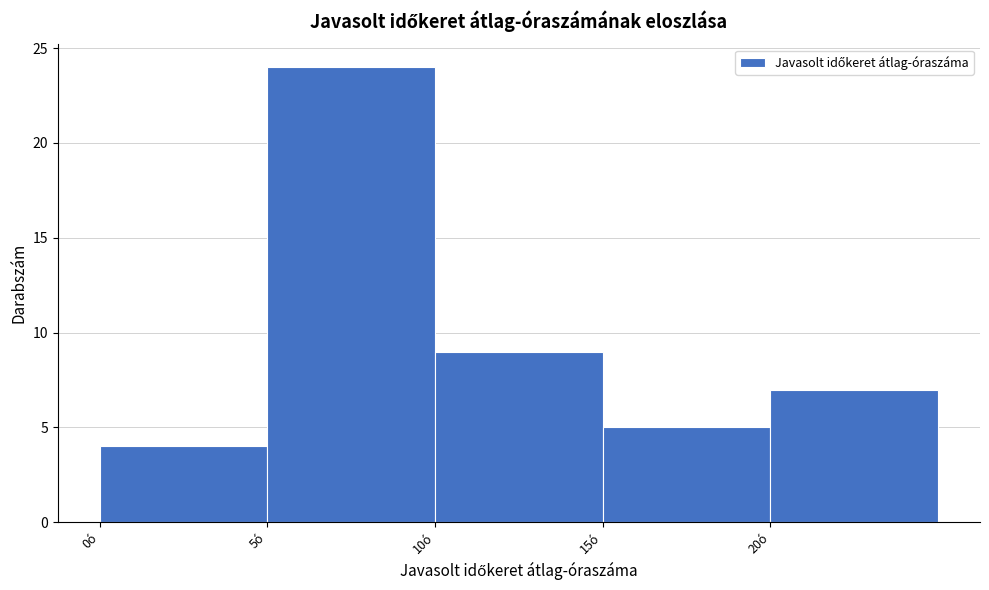

Reading left to right, list every bar in this chart as the range it spans on the x-axis followed by its height. The values are not printed on the chart, so give them approximately, as read against the axis.

0 to 5: 4
5 to 10: 24
10 to 15: 9
15 to 20: 5
20 to 25: 7